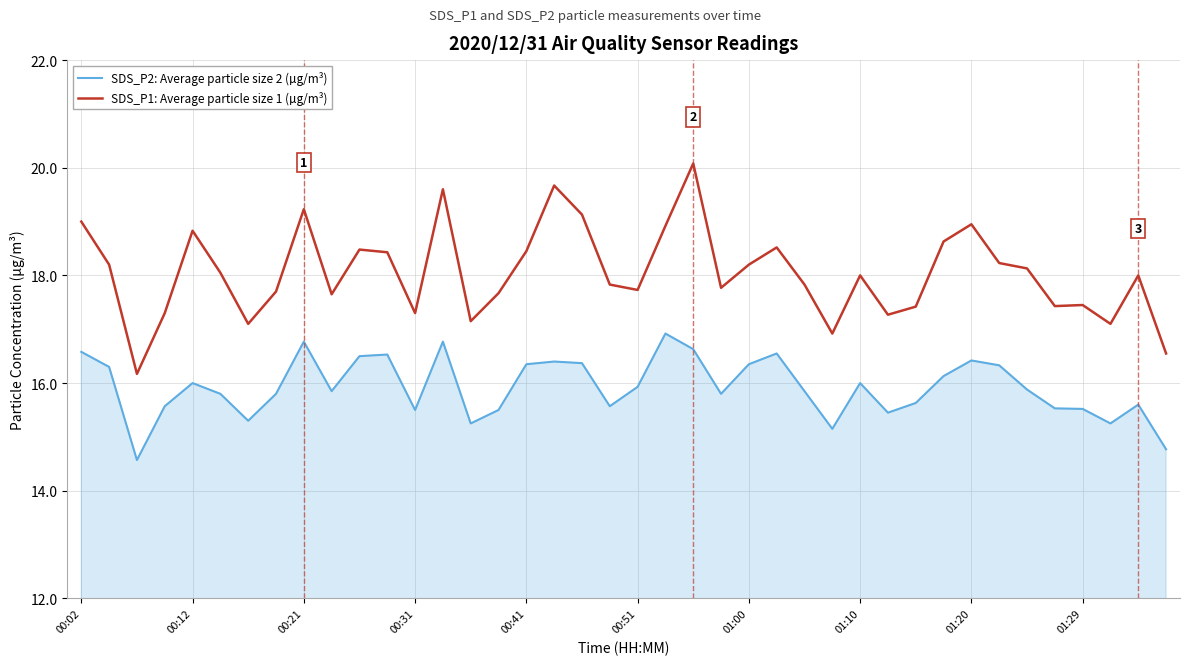

What is the sum of all SDS_P1: Average particle size 1 (µg/m³) values?

722.1